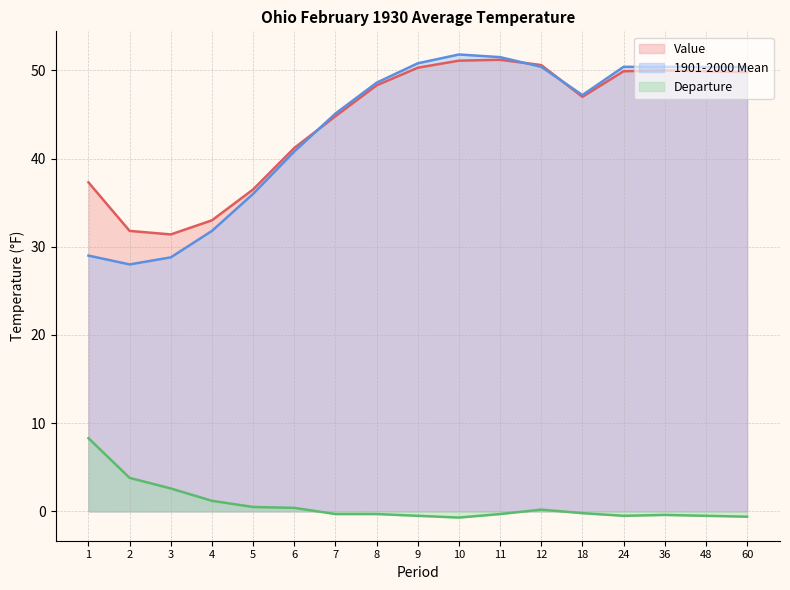

Rank the series by their maximum value, from highest to lowest.

1901-2000 Mean, Value, Departure